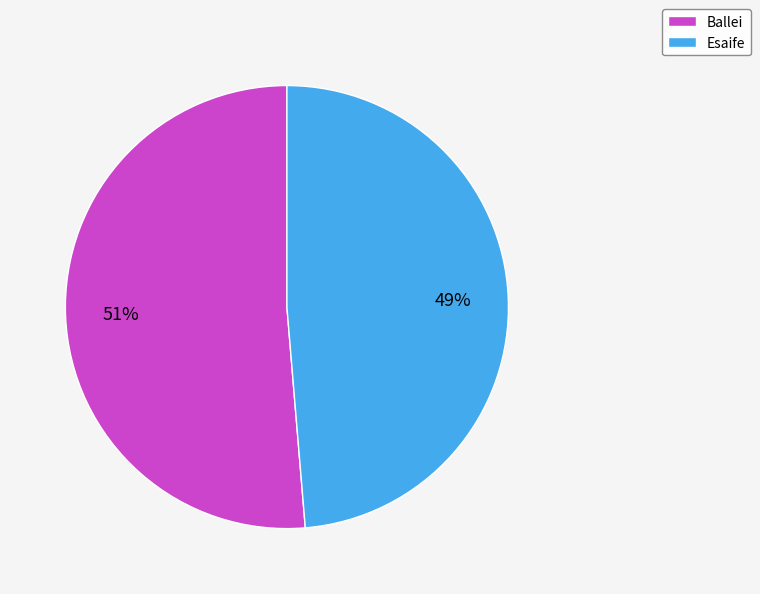

To the nearest percent, what is the average slice percentage?

50%